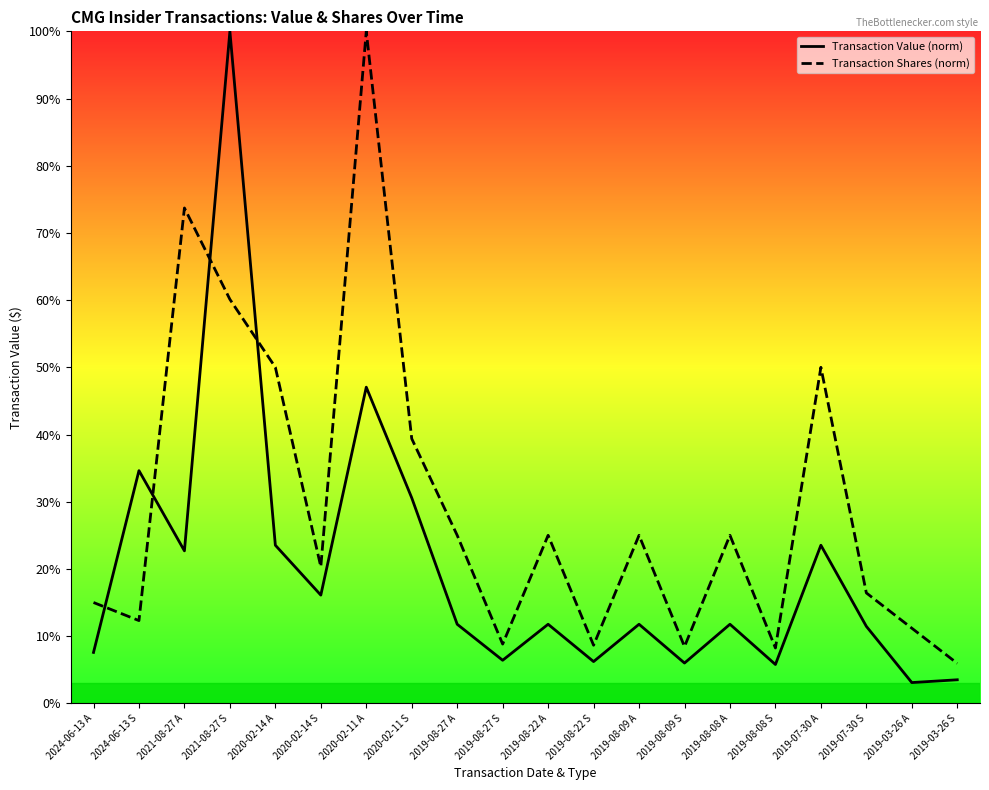

At which category does Transaction Value reach its first local valley?

2021-08-27 A